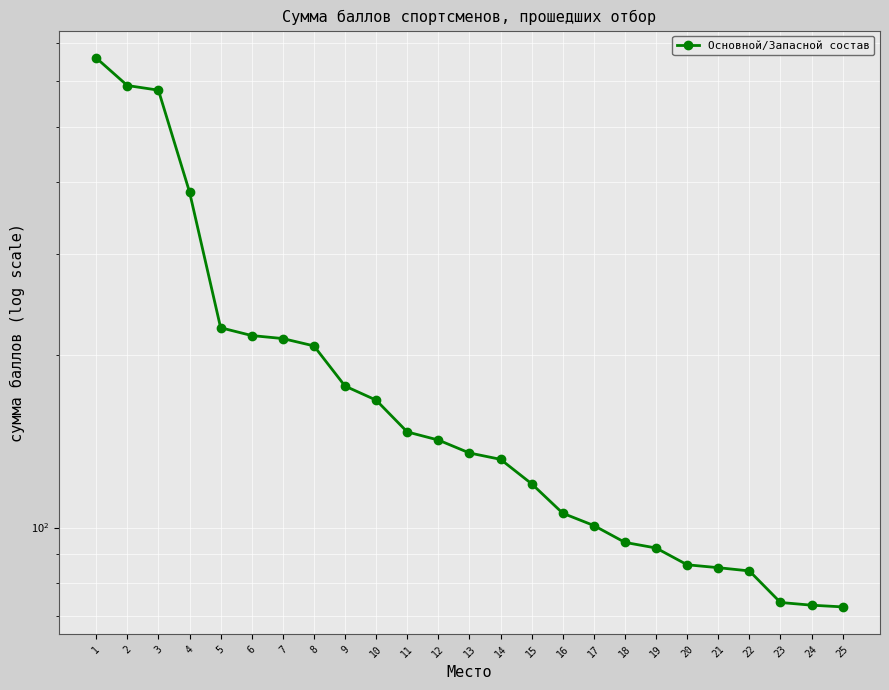

Reading left to right, transcribe all the data shown in this chart.

659.3	590.2	579.3	384.9	223.1	216.2	213.6	207.4	176.5	166.8	146.8	142.1	134.9	131.5	119.2	105.9	100.8	94.2	92.1	86.1	85.1	84.0	74.0	73.2	72.7